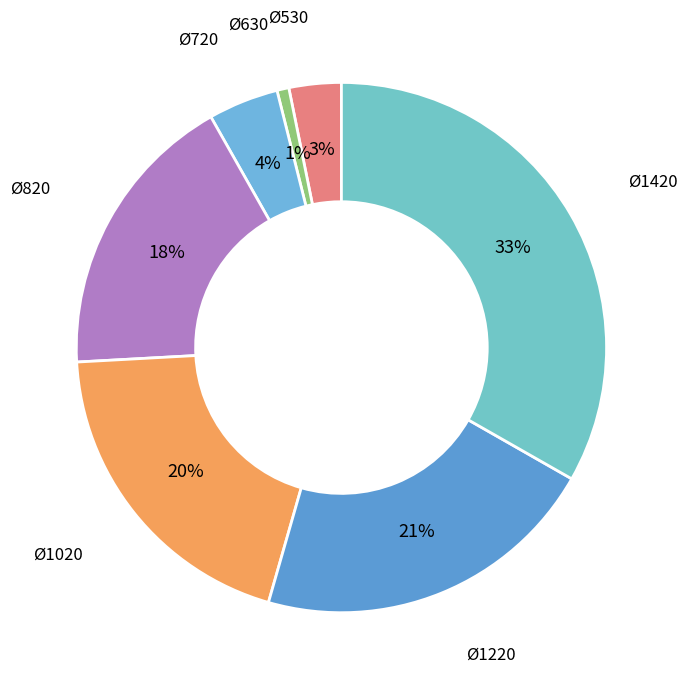

How many slices are in this pie chart?

7